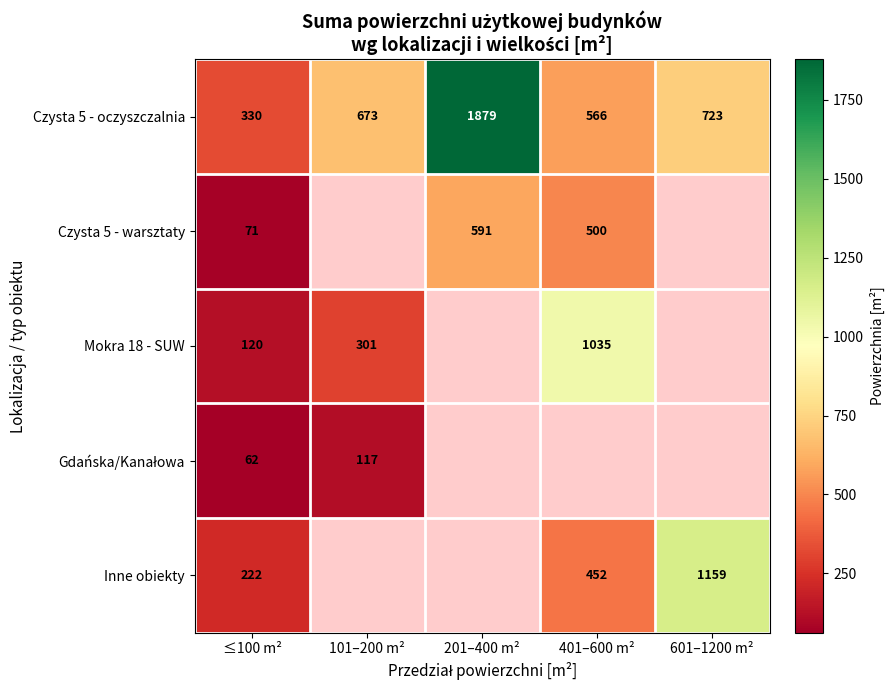

At which category is the sum across all series the highest?

≤100 m²